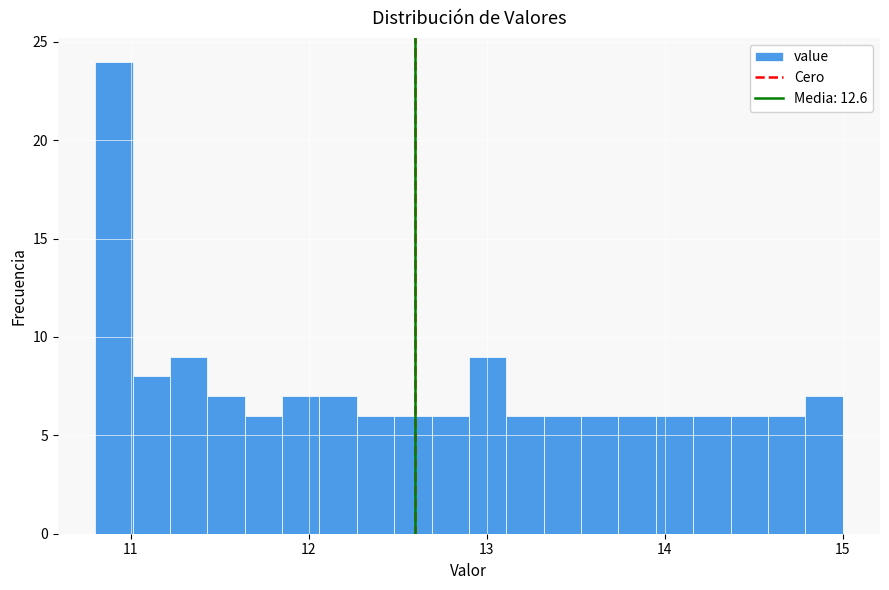

Read against the x-axis, roughly where is the centre of the tallest bar?

10.9